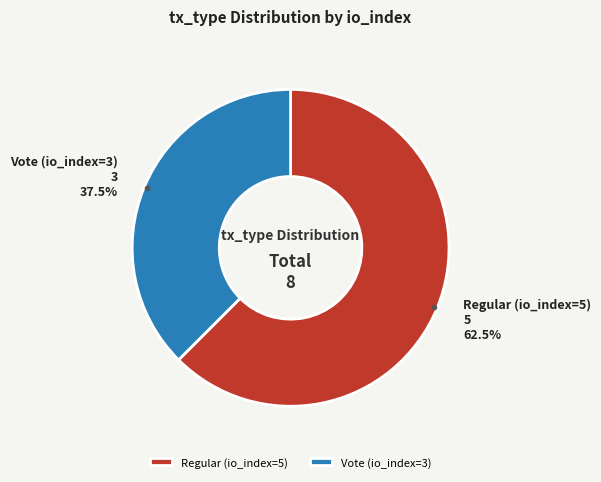

How many slices are in this pie chart?

2